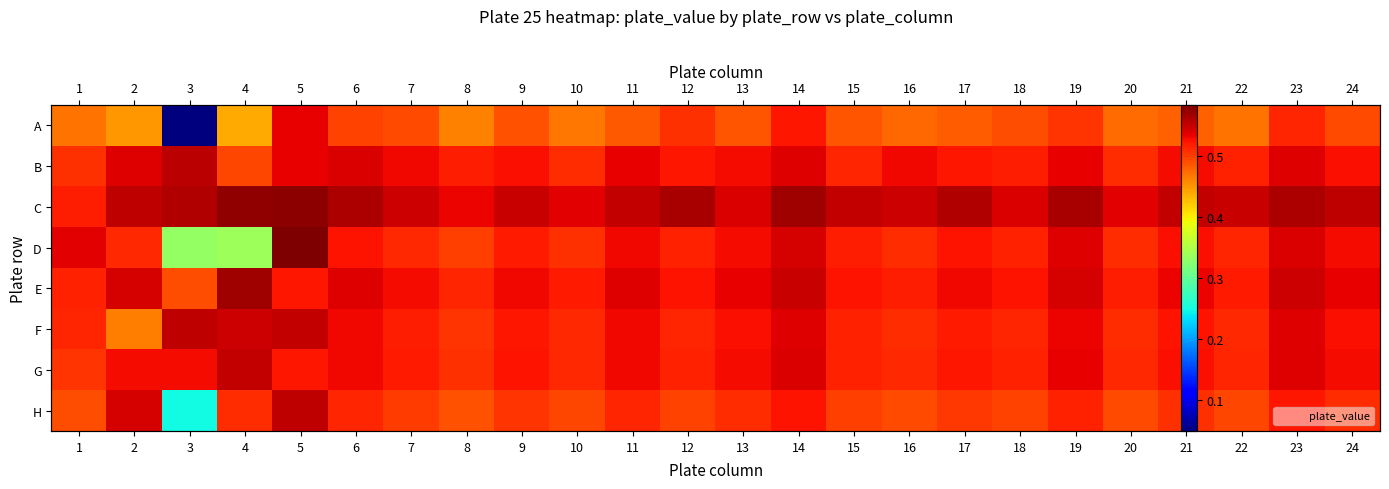

Which series changed the most between 4 and 18?

D